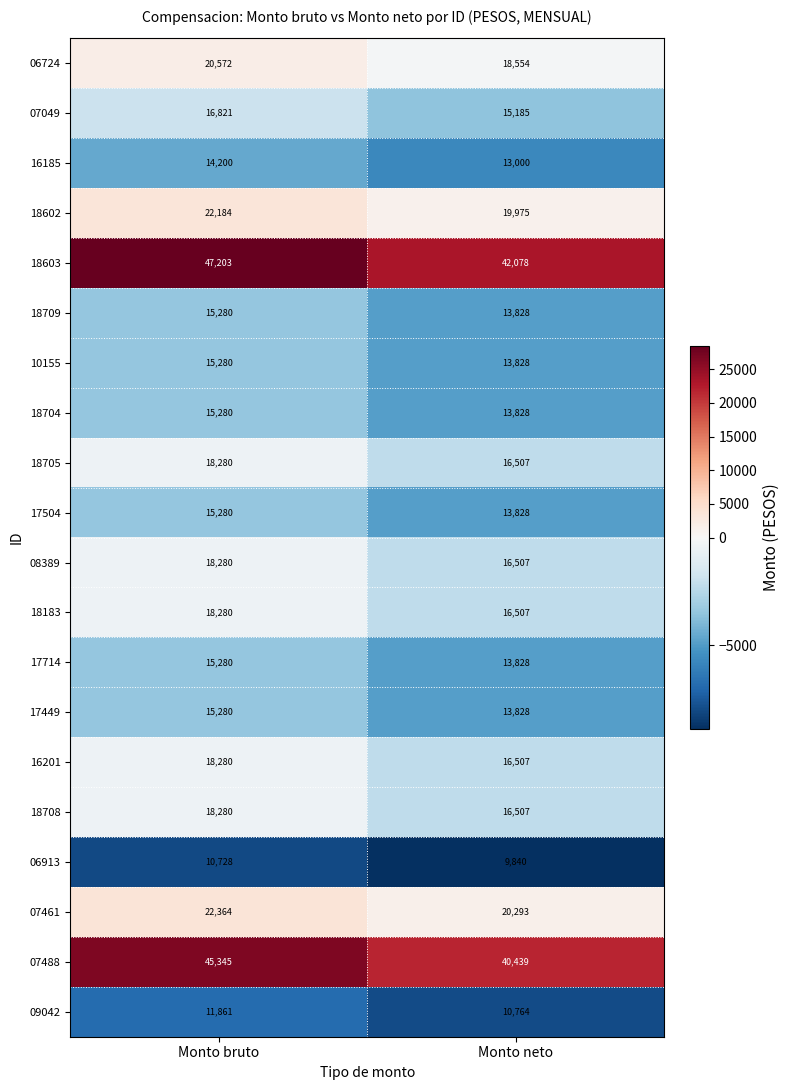

What is the approximate value of 17714 at Monto neto, to the nearest 10?

13830